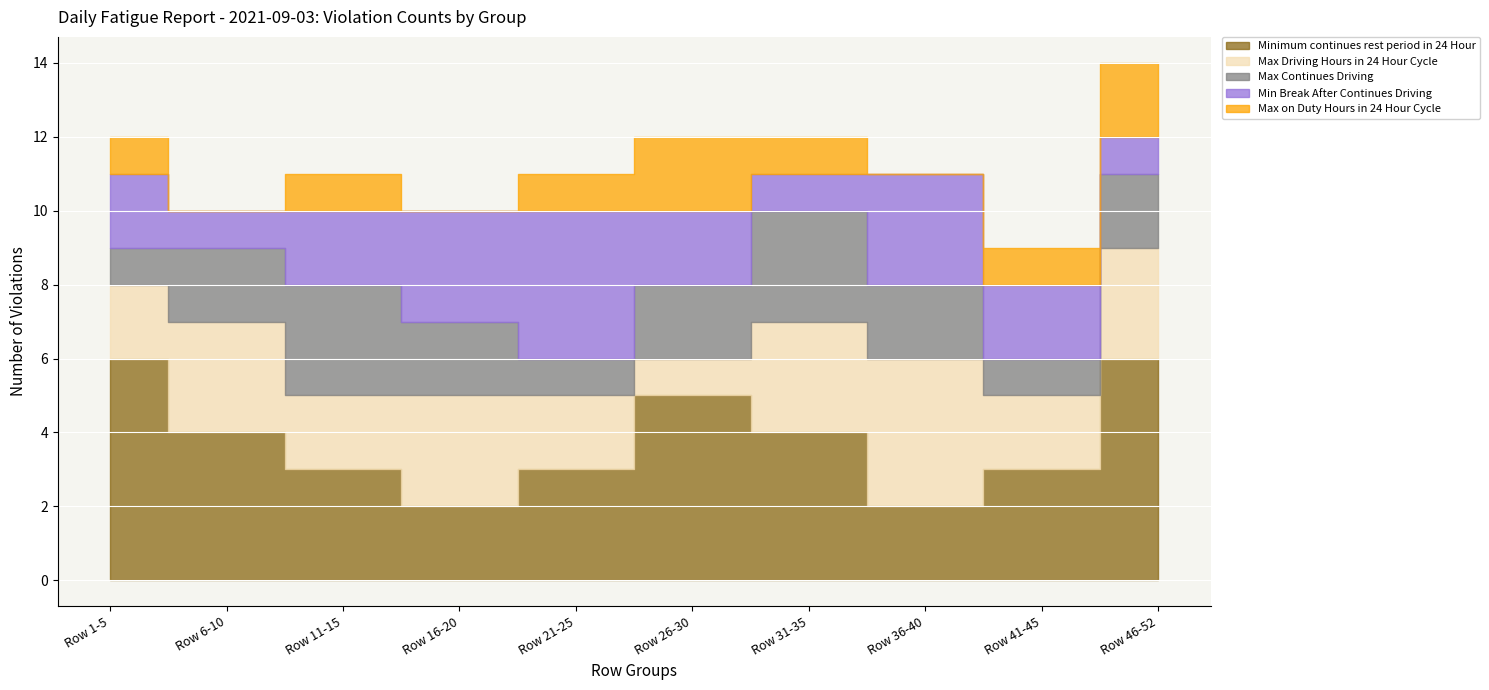

What is the average value of the Minimum continues rest period in 24 Hour series?

4